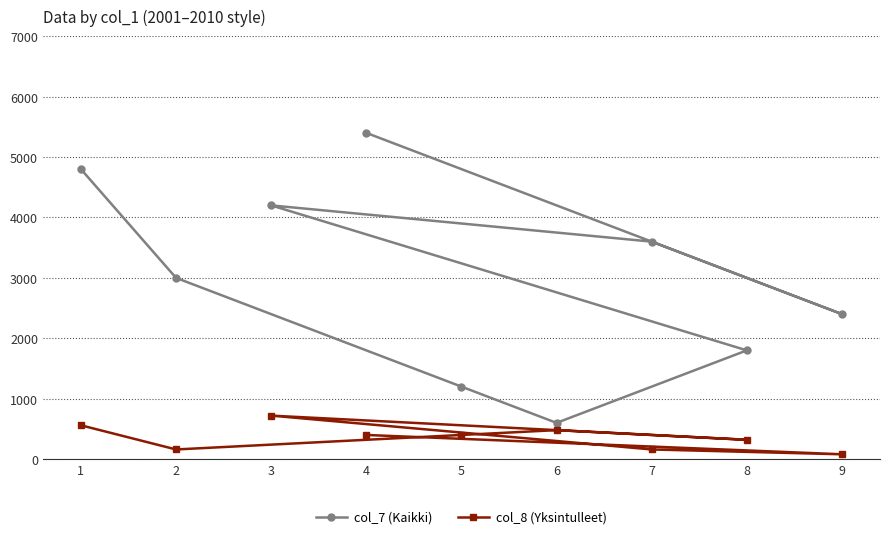

Which series has the largest total across all categories?

col_7 (Kaikki)